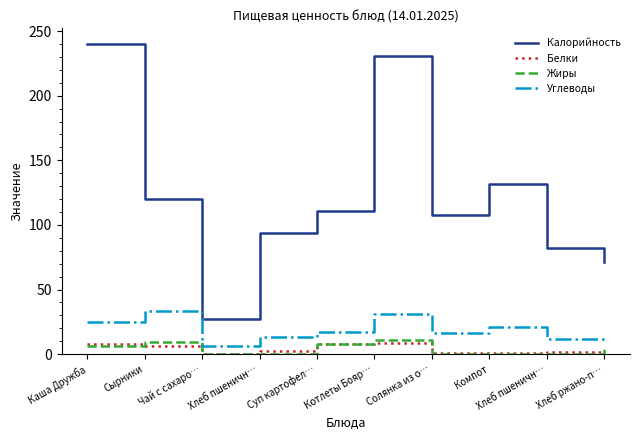

What is the total value across all series at Суп картофел…?

144.2